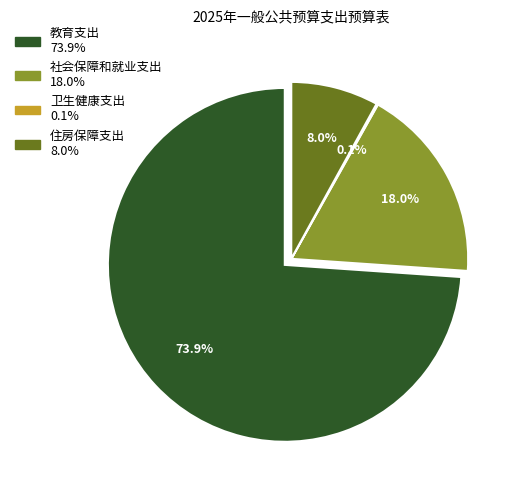

Rank the categories by value from highest to lowest.

教育支出, 社会保障和就业支出, 住房保障支出, 卫生健康支出